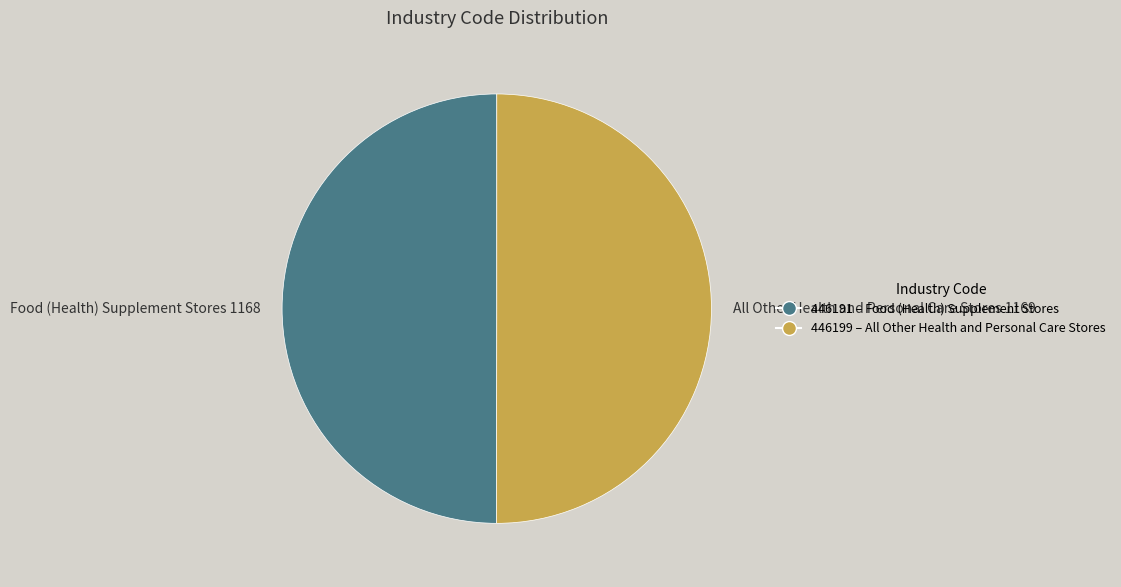

Approximately how many times larger is the value at 446199 – All Other Health and Personal Care Stores compared to 446191 – Food (Health) Supplement Stores?

1.0